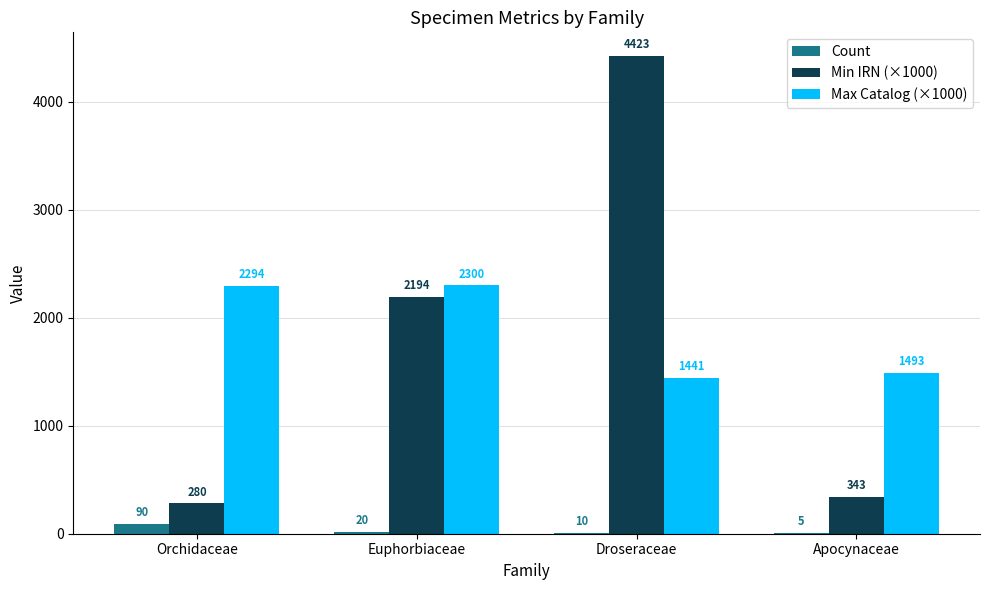

At which label does Count reach its peak?

Orchidaceae